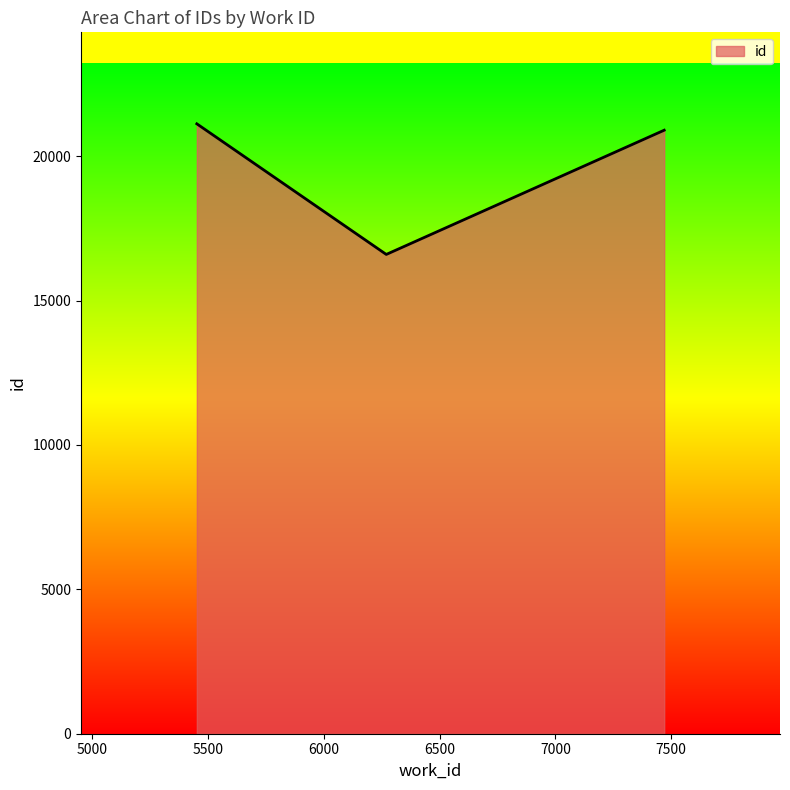

What is the difference between the second highest and minimum values?

4302